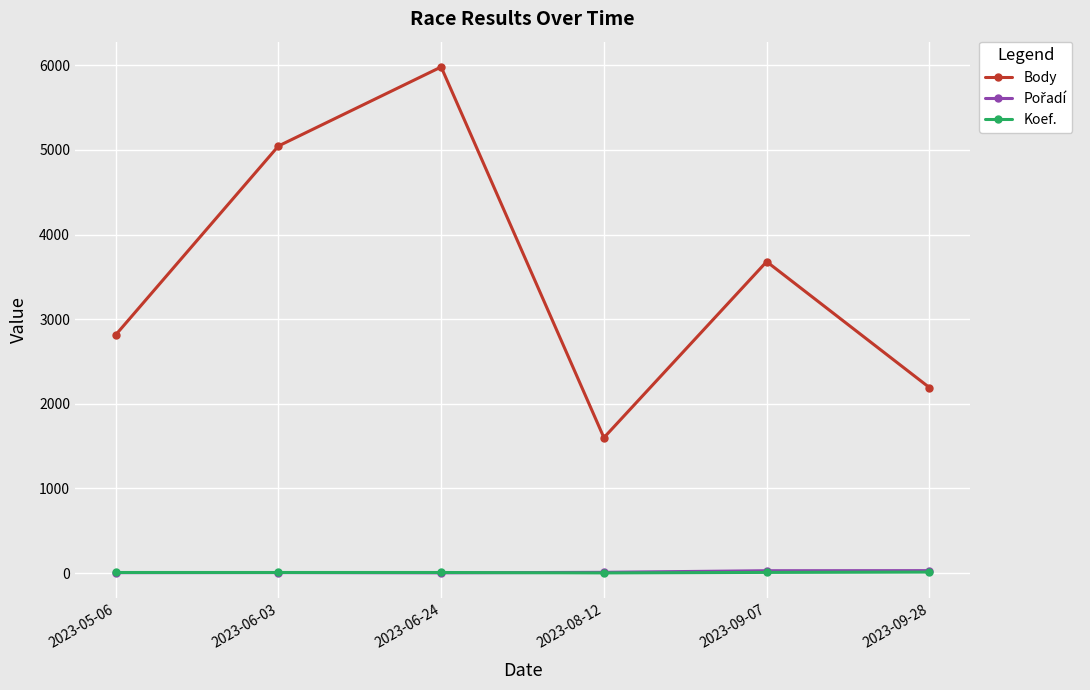

What is the label of the 5th point from the right?

2023-06-03